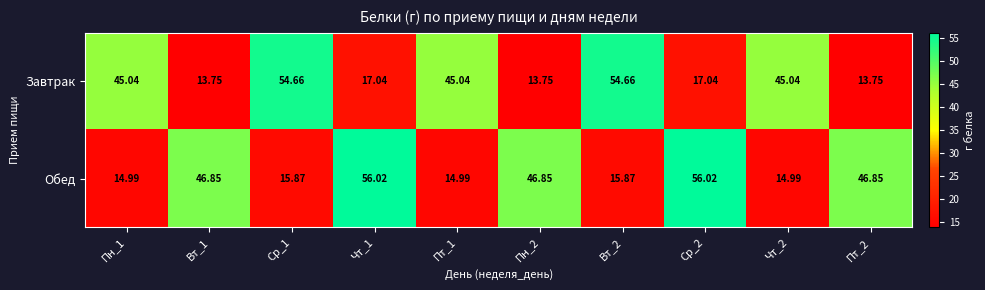

List the series in order of their peak value, highest first.

Обед, Завтрак